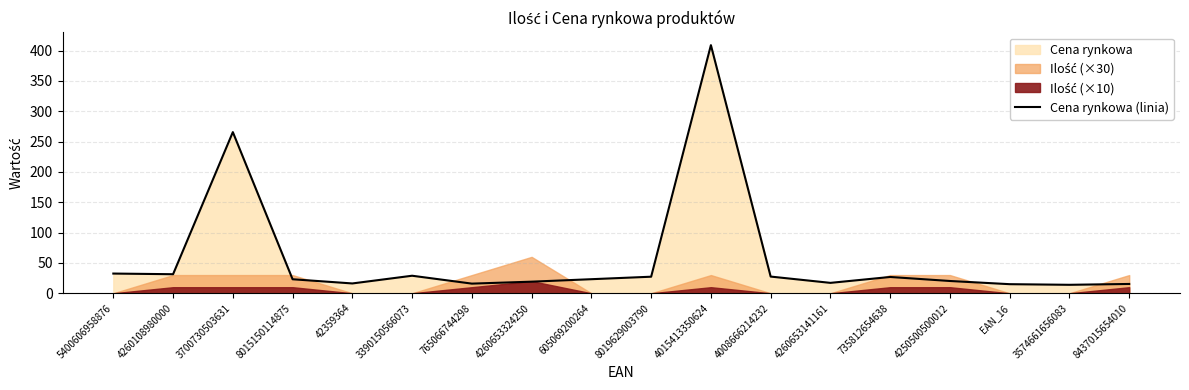

True or false: the data shows 15.8 at 8015150114875.

False